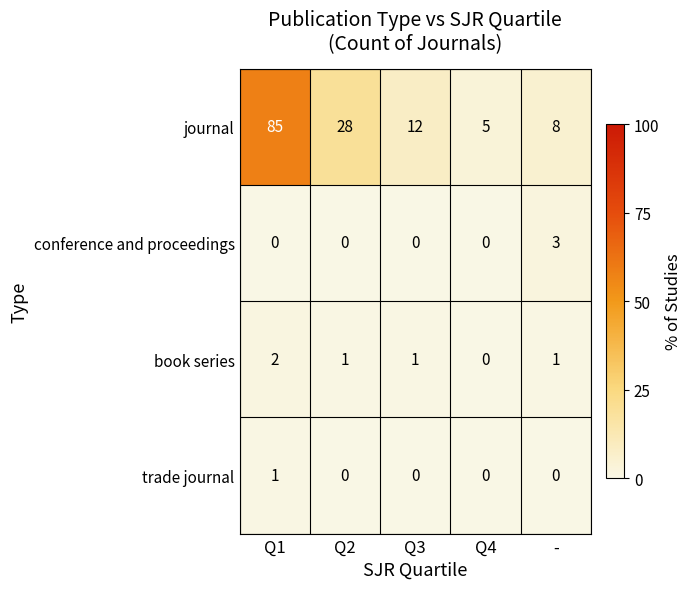

Is the value of journal at Q4 greater than the value of book series at Q1?

Yes